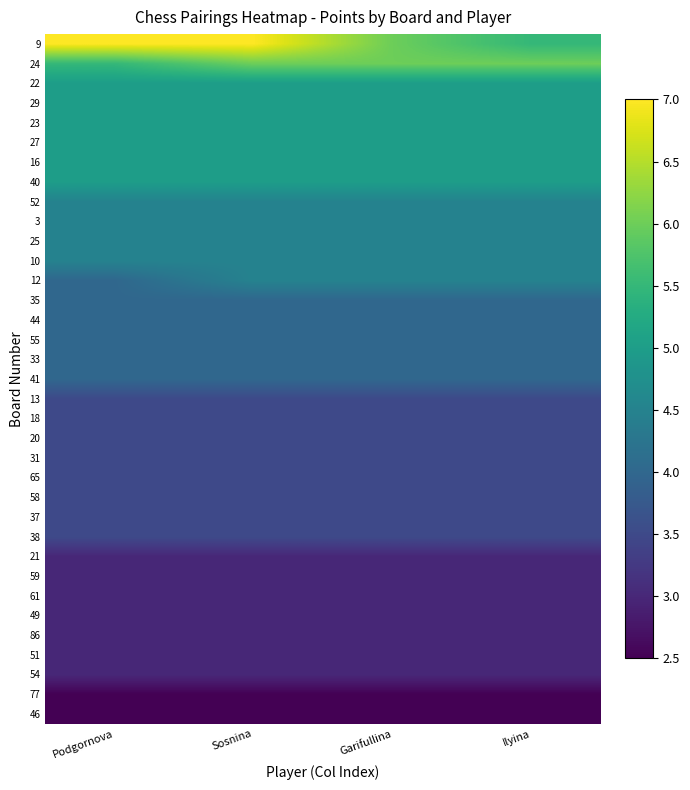

Between Podgornova and Ilyina, which series saw the biggest shift?

9